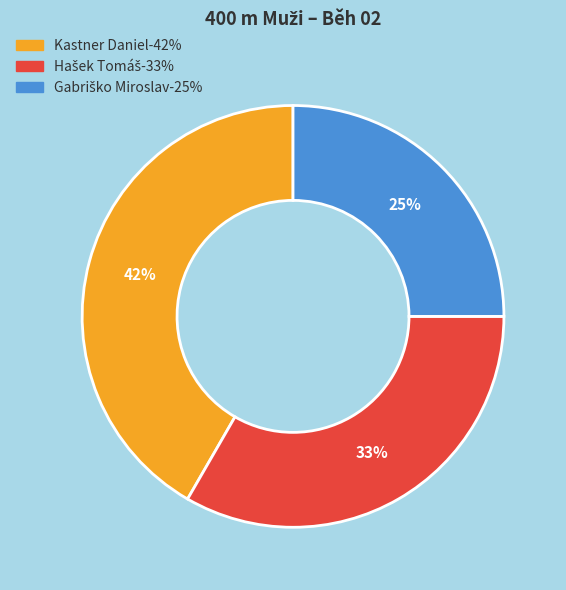

To the nearest percent, what percentage of the pie is Kastner Daniel?

42%